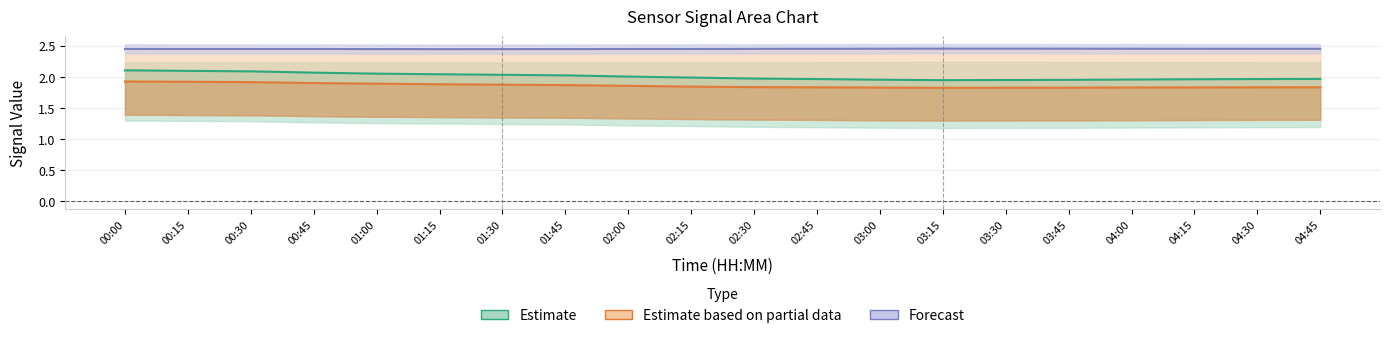

Is this an area chart (filled region under the line)?

No